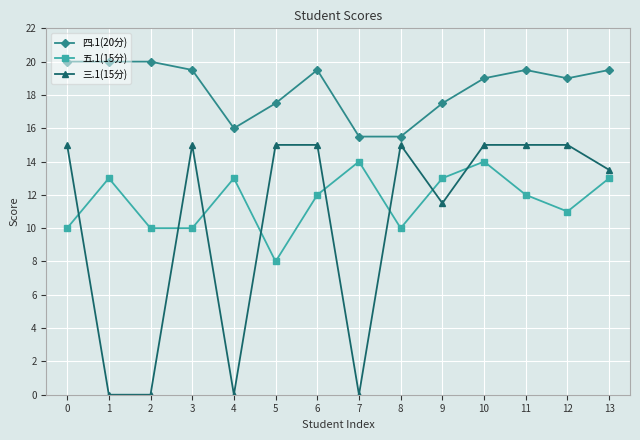

What is the value of the 三.1(15分) point at the 12th from the left?

15.0